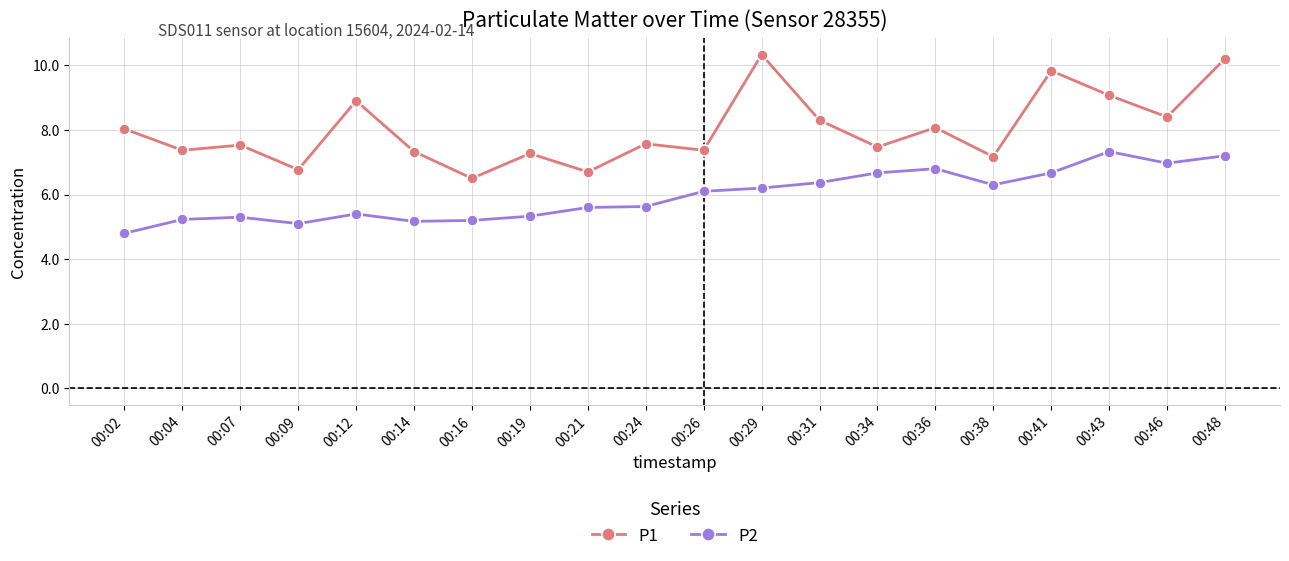

Which series has the largest total across all categories?

P1